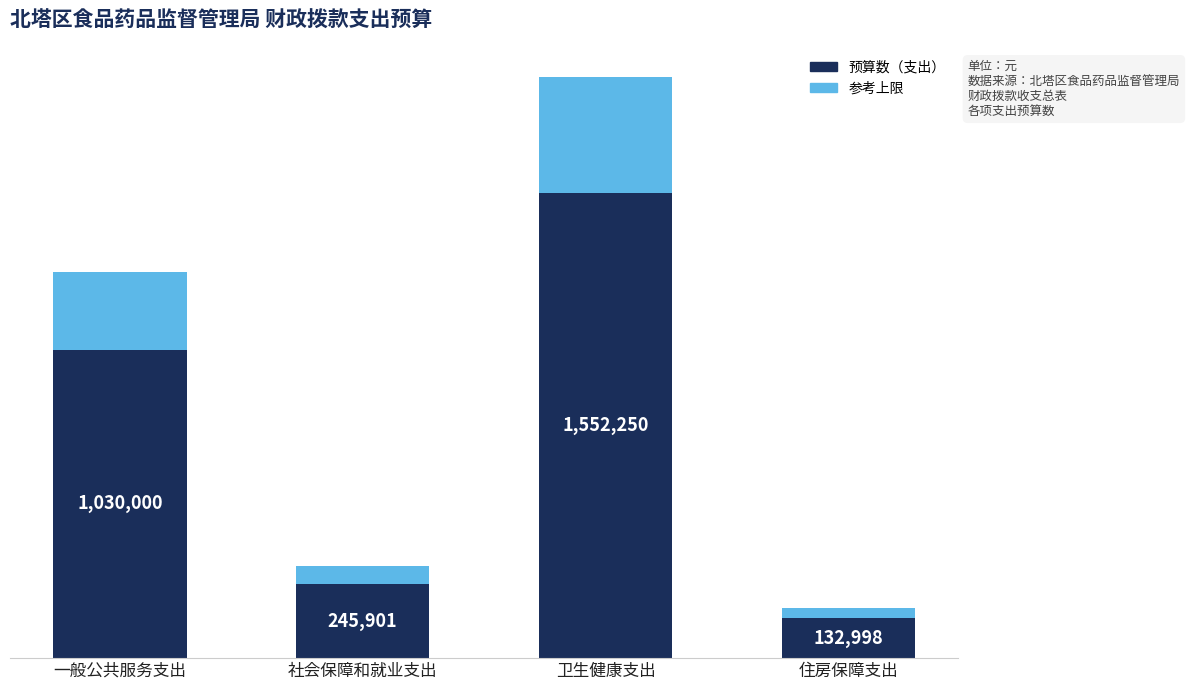

Are the bars grouped side by side (vs. stacked)?

No